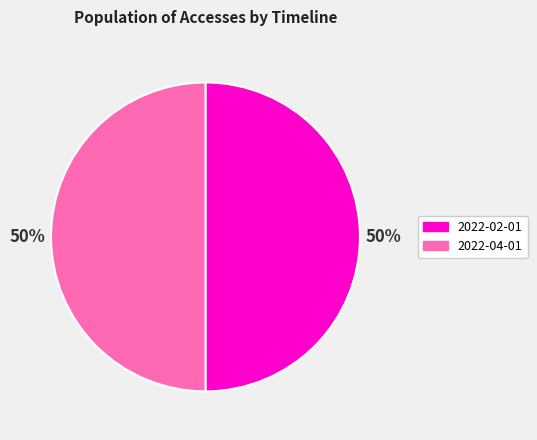

How many slices are in this pie chart?

2